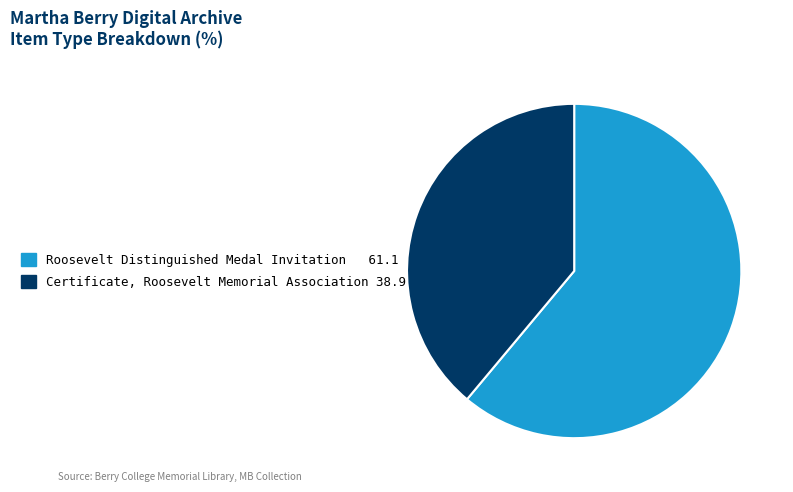

Is the sum of Certificate, Roosevelt Memorial Association and Roosevelt Distinguished Medal Invitation greater than half?

Yes